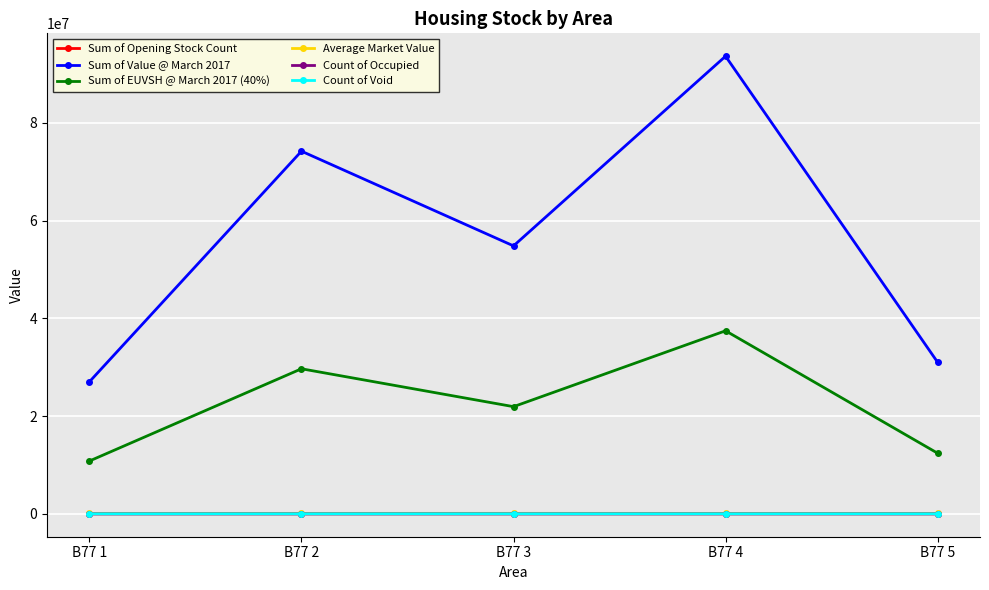

How many lines are shown in the chart?

6